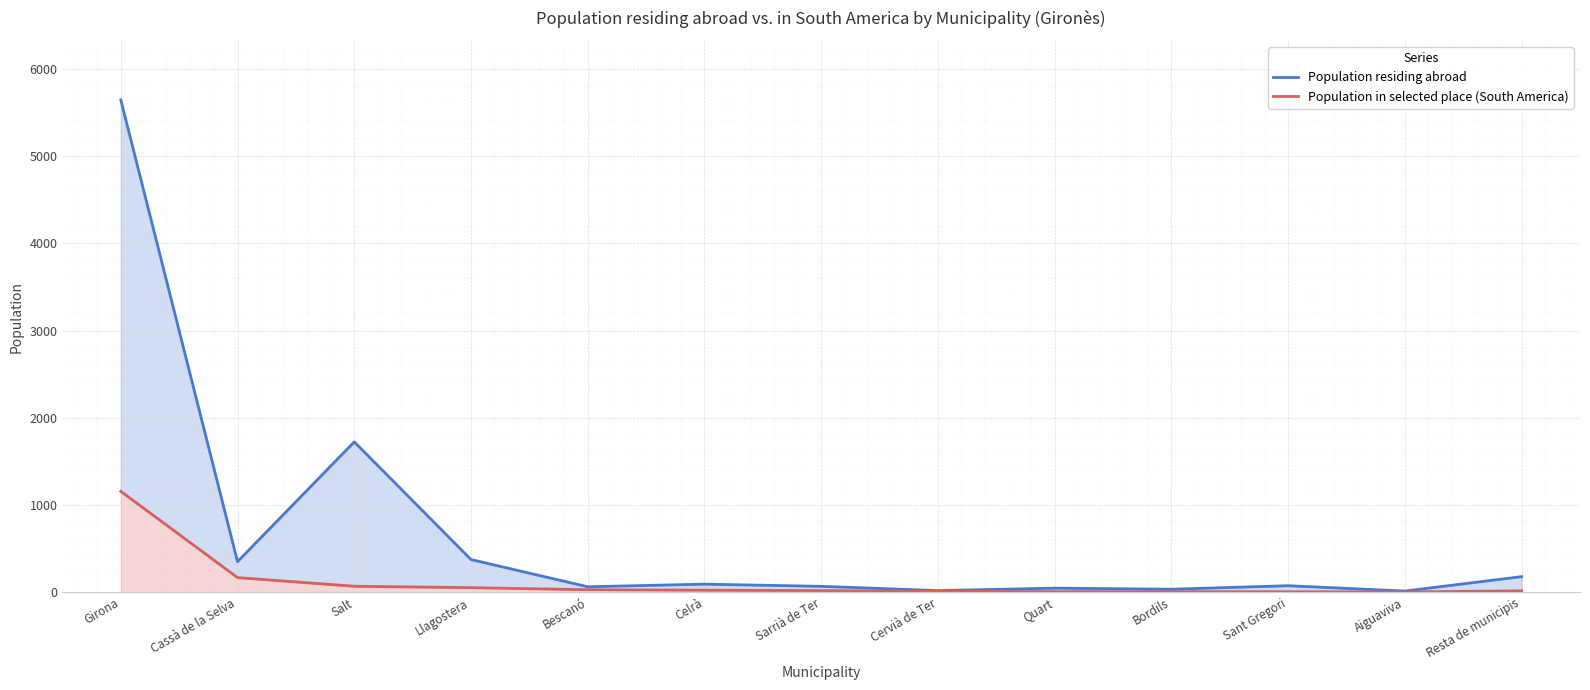

True or false: Population in selected place (South America) and Population residing abroad cross at least once.

False